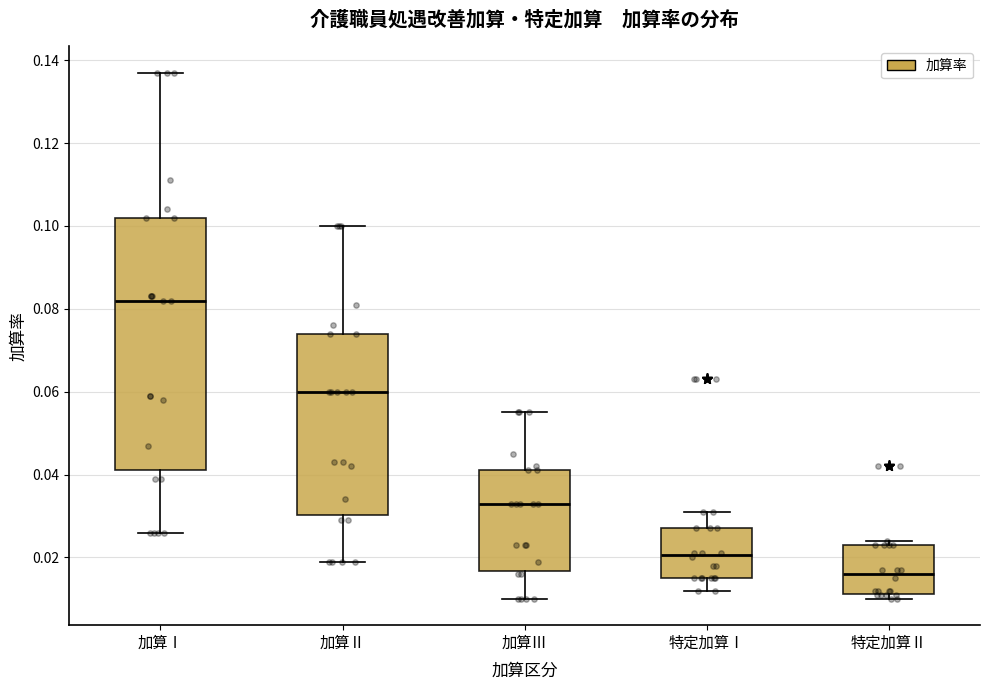

Reading left to right, transcribe this box plot: for each box, give where its median line is, the range the box spans, and where its two whiskers end, as read against the y-axis. The values are not printed on the chart, so give them approximately, as read against the axis.

加算Ⅰ: median 0.082, box 0.042 to 0.102, whiskers 0.026 to 0.138
加算Ⅱ: median 0.060, box 0.030 to 0.074, whiskers 0.020 to 0.100
加算Ⅲ: median 0.034, box 0.016 to 0.042, whiskers 0.010 to 0.056
特定加算Ⅰ: median 0.020, box 0.016 to 0.028, whiskers 0.012 to 0.032
特定加算Ⅱ: median 0.016, box 0.012 to 0.024, whiskers 0.010 to 0.024 (just above the box's upper edge)